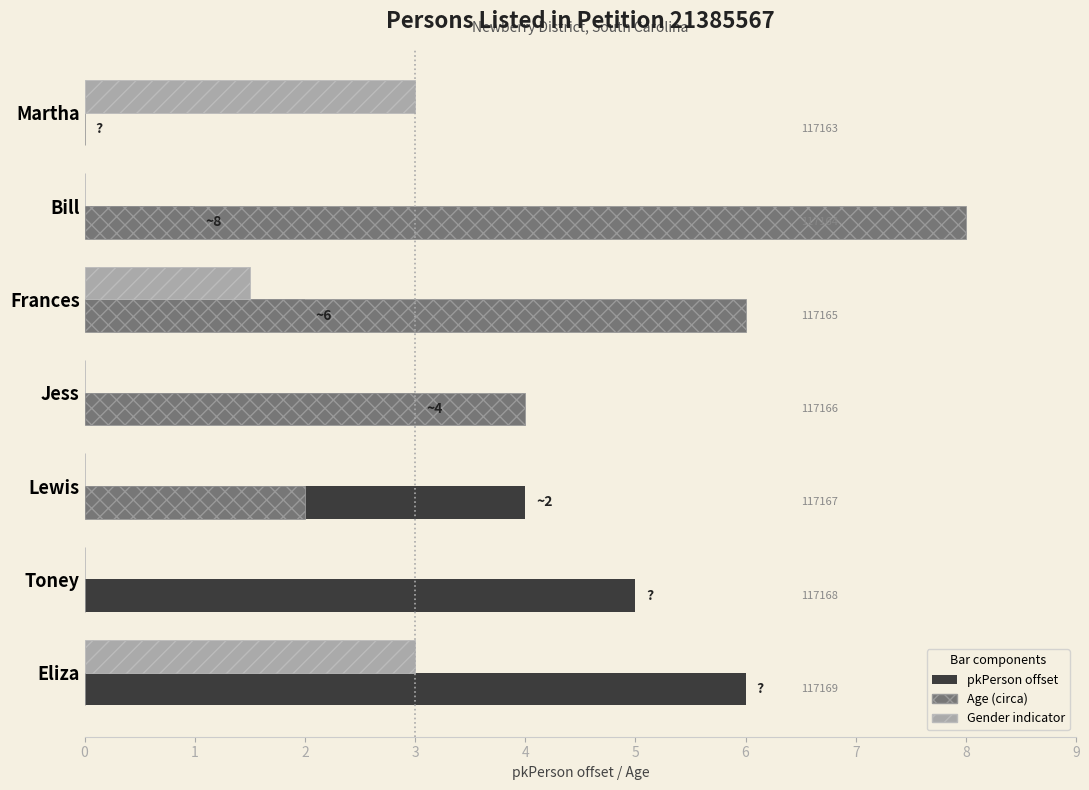

The value of Age (circa) at Toney is 0.0. True or false?

True